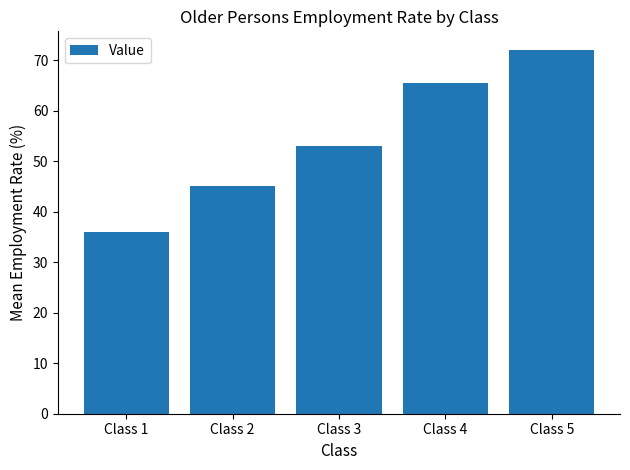

Reading left to right, what are all the values shown in this chart?

Class 1=36.0	Class 2=45.1	Class 3=52.9	Class 4=65.5	Class 5=72.1